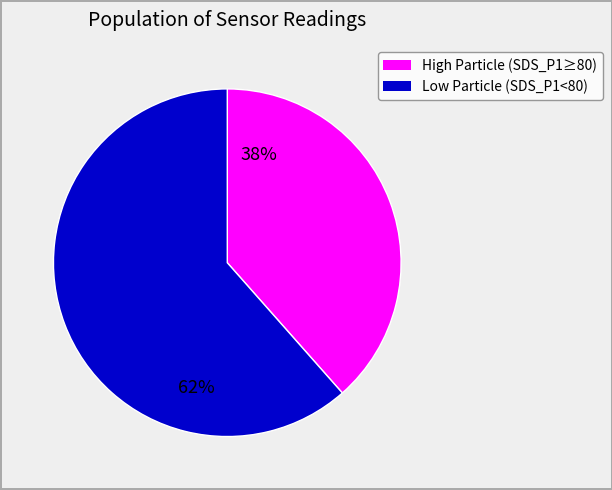

Is there a majority slice in this chart?

Yes